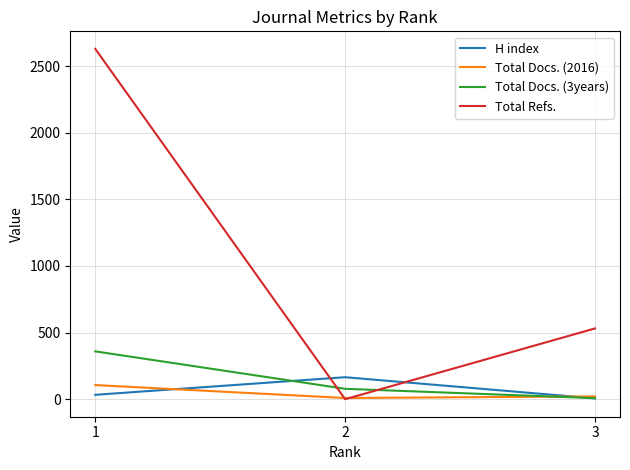

Which series has the widest spread of values?

Total Refs.